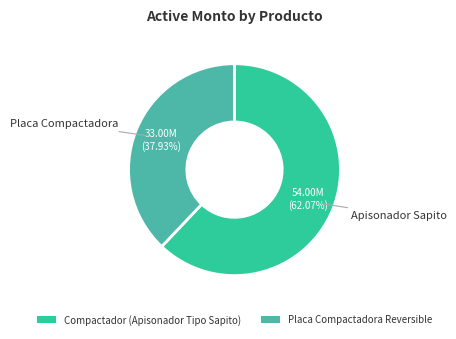

To the nearest percent, what percentage of the pie is Placa Compactadora Reversible?

38%